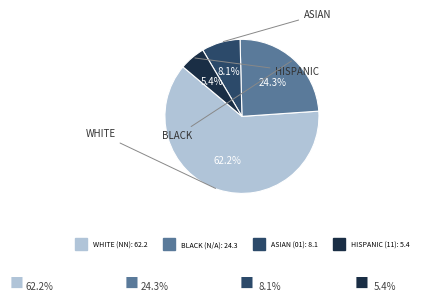

Is there a majority slice in this chart?

Yes